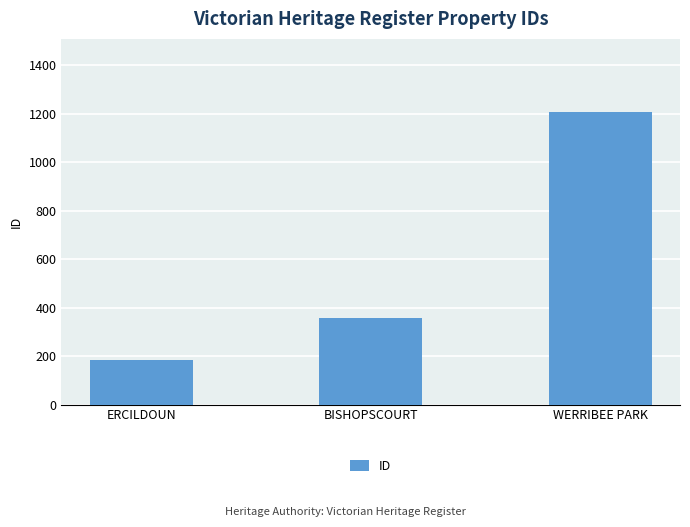

Which category has the highest value across all series?

WERRIBEE PARK